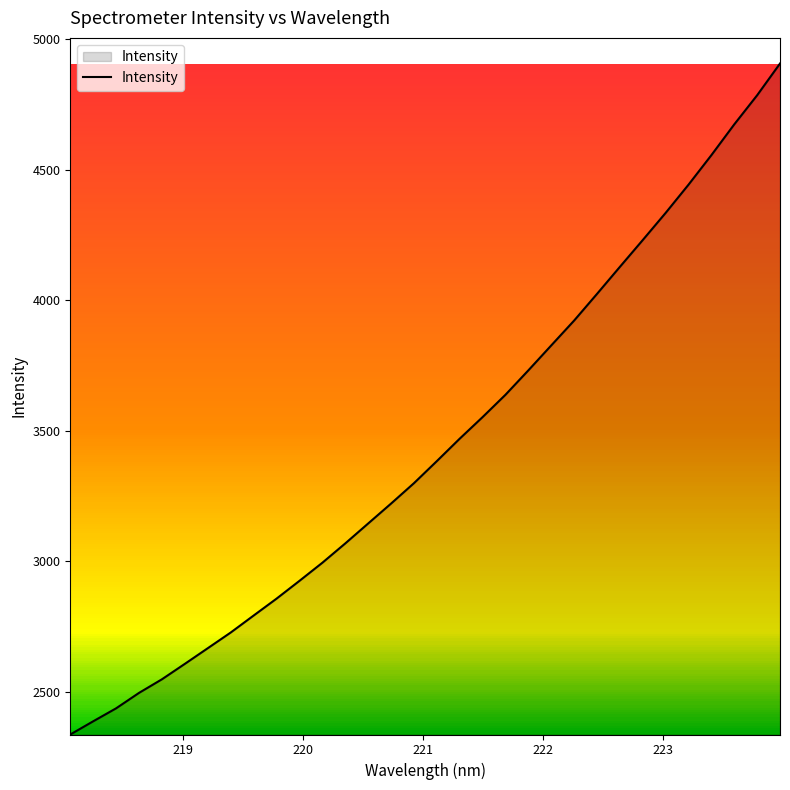

What is the smallest value displayed?

2337.7